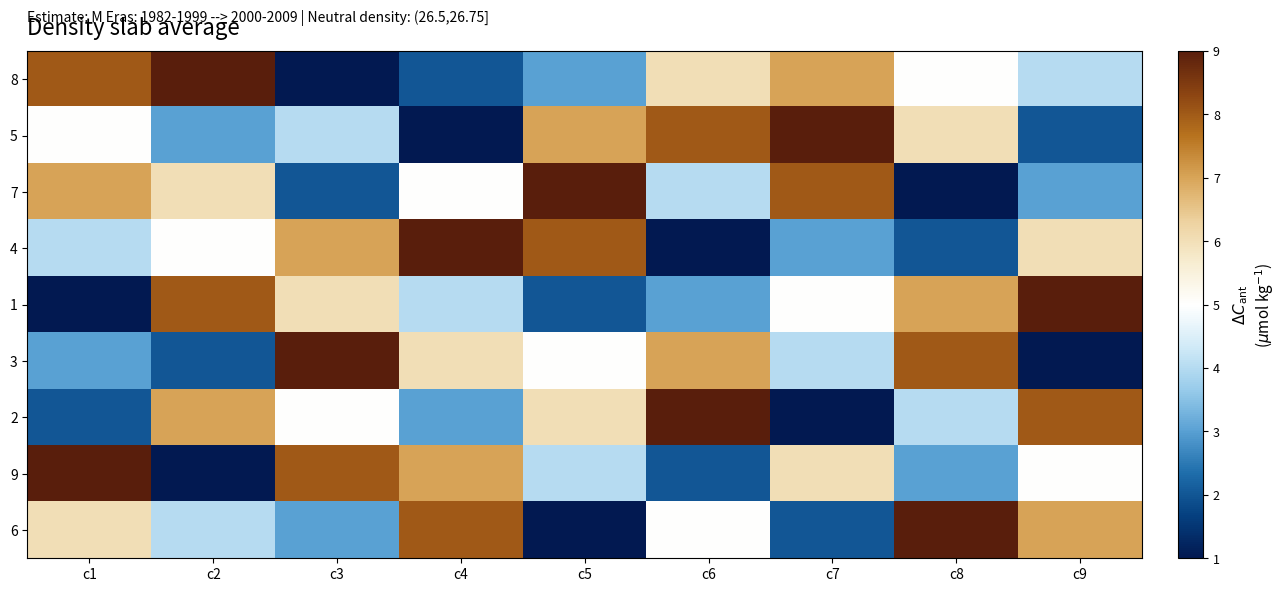

Reading left to right, extract all data points from this chart.

8: c1=8	c2=9	c3=1	c4=2	c5=3	c6=6	c7=7	c8=5	c9=4
5: c1=5	c2=3	c3=4	c4=1	c5=7	c6=8	c7=9	c8=6	c9=2
7: c1=7	c2=6	c3=2	c4=5	c5=9	c6=4	c7=8	c8=1	c9=3
4: c1=4	c2=5	c3=7	c4=9	c5=8	c6=1	c7=3	c8=2	c9=6
1: c1=1	c2=8	c3=6	c4=4	c5=2	c6=3	c7=5	c8=7	c9=9
3: c1=3	c2=2	c3=9	c4=6	c5=5	c6=7	c7=4	c8=8	c9=1
2: c1=2	c2=7	c3=5	c4=3	c5=6	c6=9	c7=1	c8=4	c9=8
9: c1=9	c2=1	c3=8	c4=7	c5=4	c6=2	c7=6	c8=3	c9=5
6: c1=6	c2=4	c3=3	c4=8	c5=1	c6=5	c7=2	c8=9	c9=7